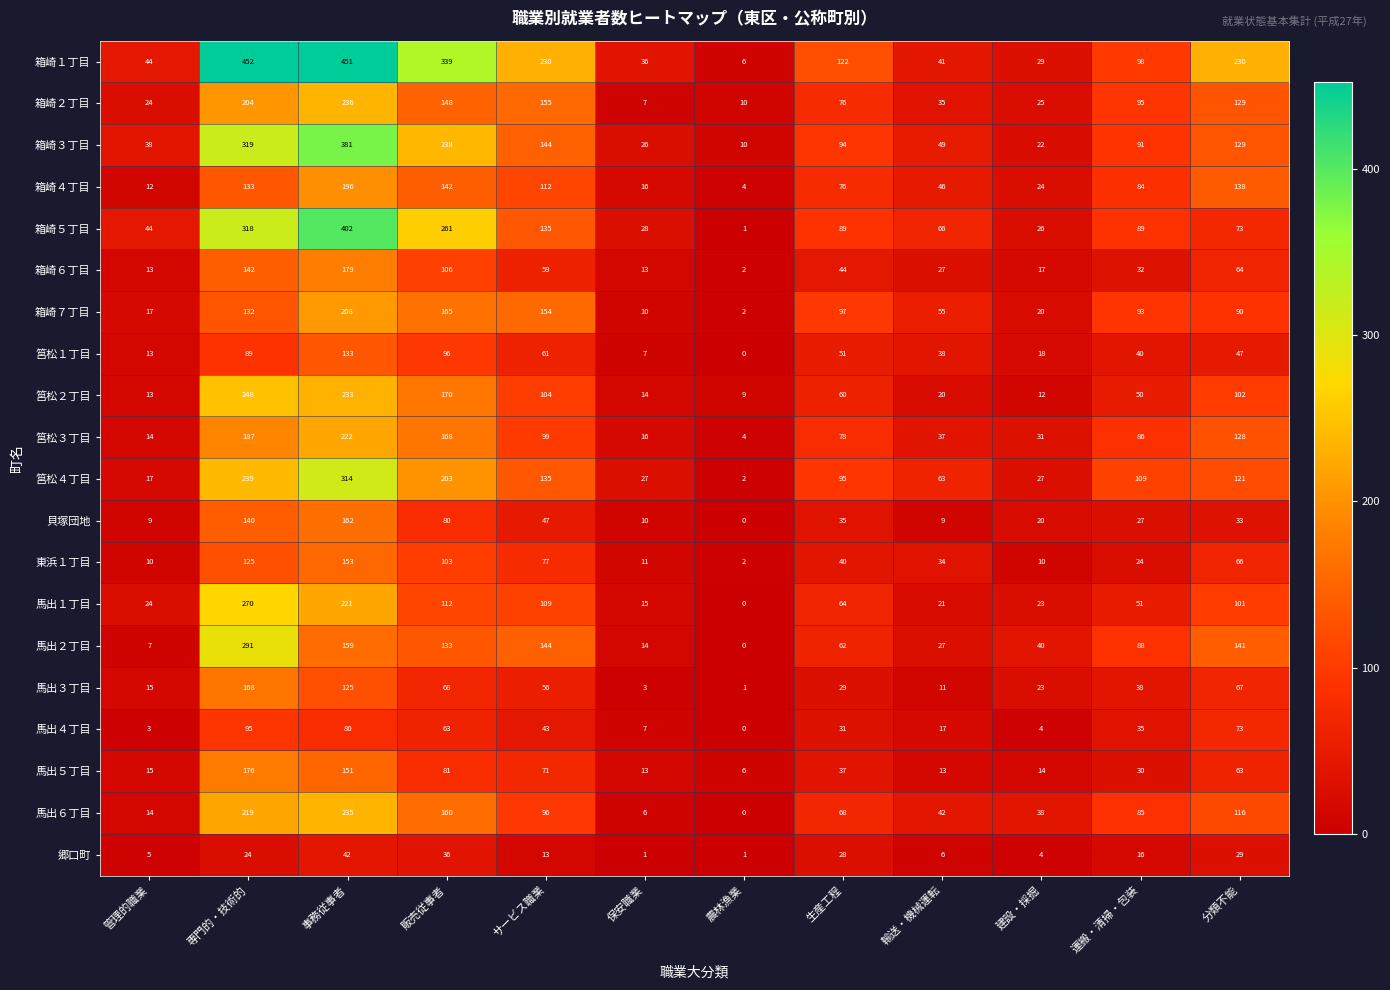

What is the difference between the highest and lowest values at 輸送・機械運転?

60